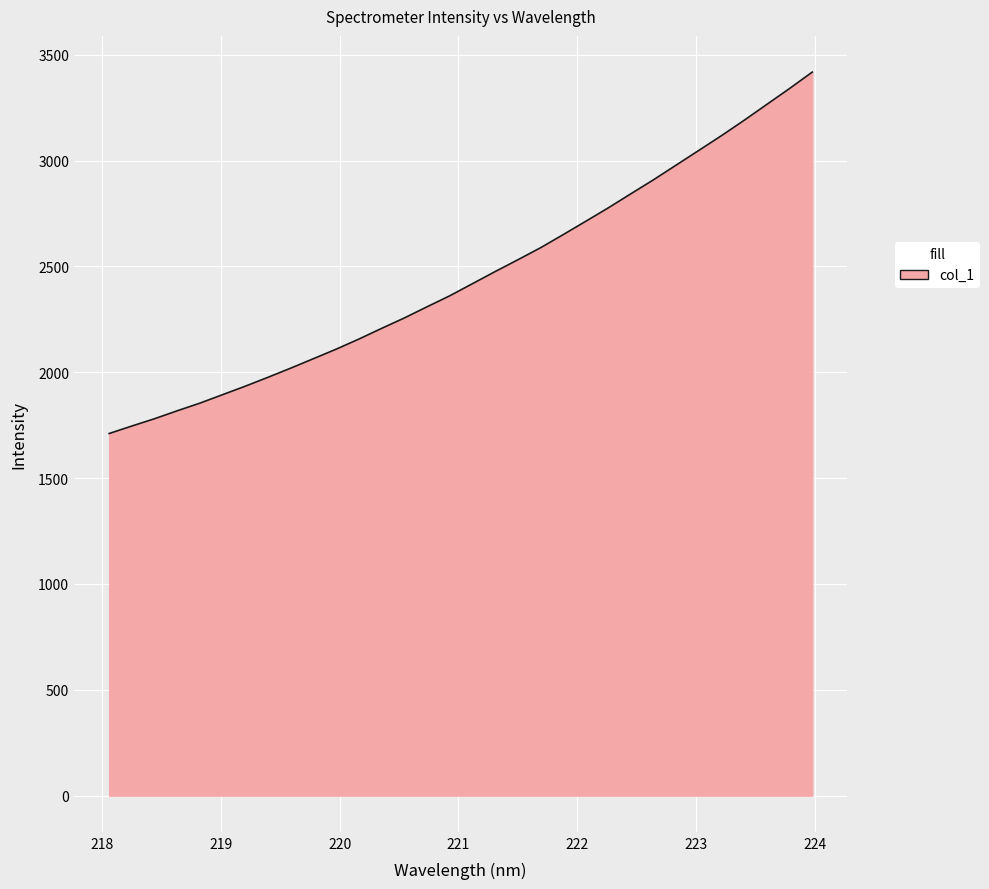

What is the minimum value shown in the chart?

1710.7